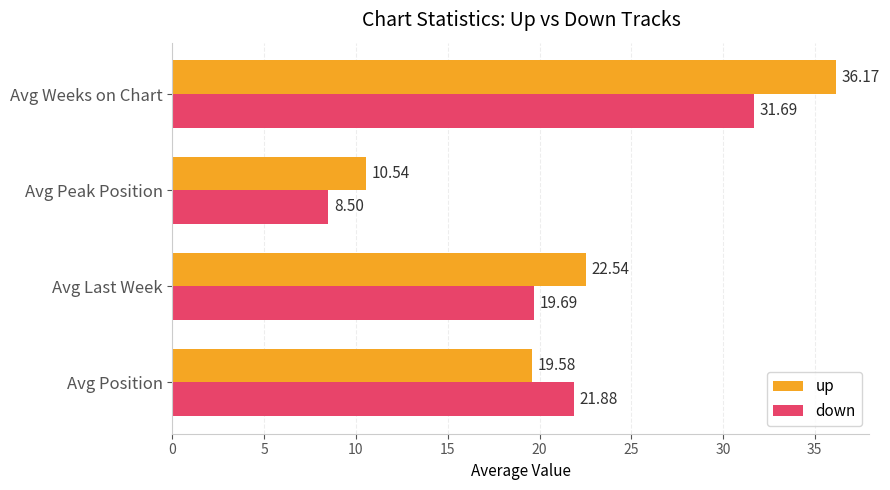

What is the average value of the up series?

22.2